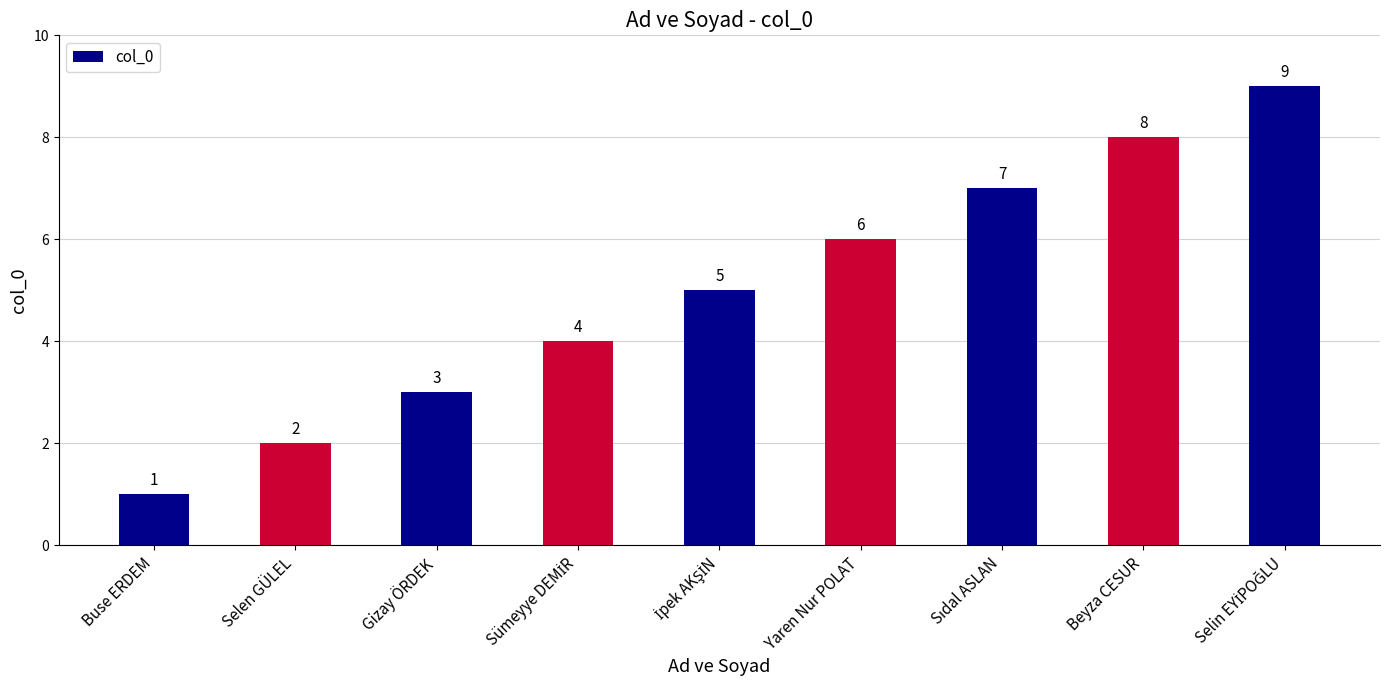

What is the average value?

5